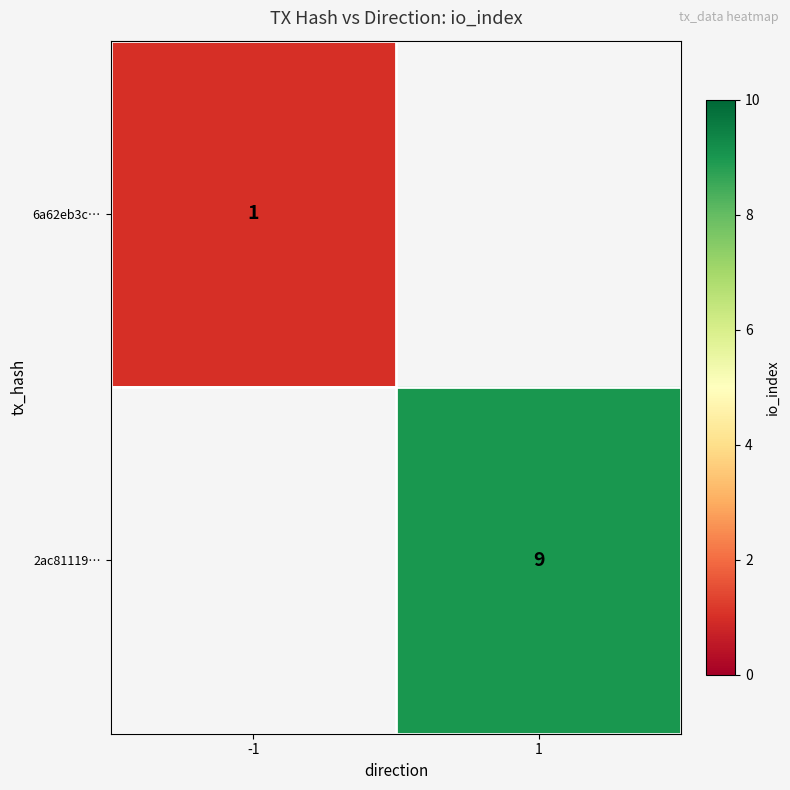

Is it true that 2ac81119… equals 12 at 1?

False